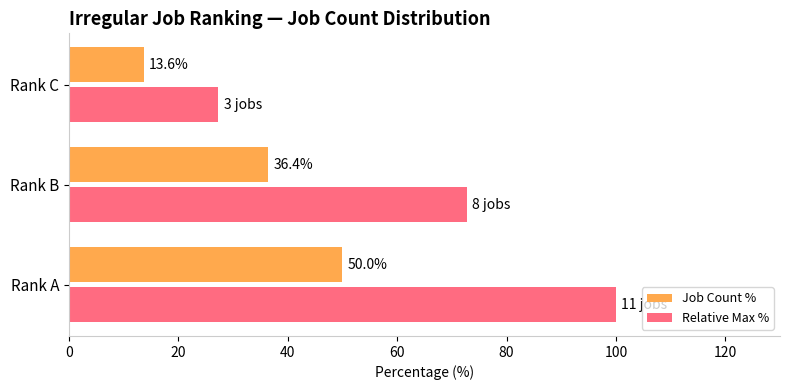

How many data points in Job Count % are less than 36?

1